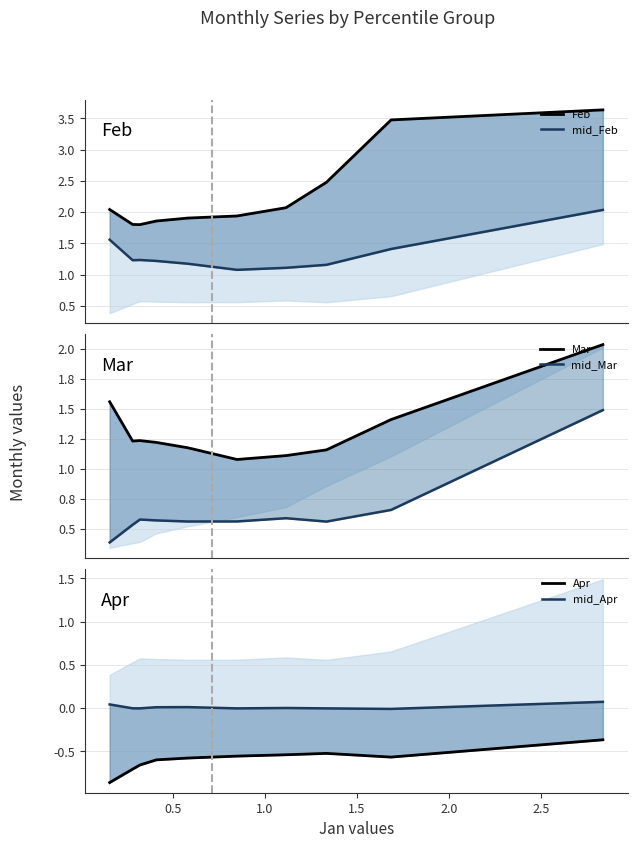

At how many categories does at least one series exceed 2?

5